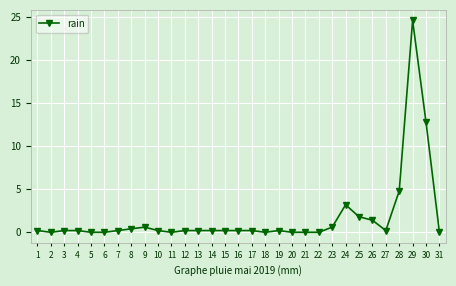

How many lines are shown in the chart?

1